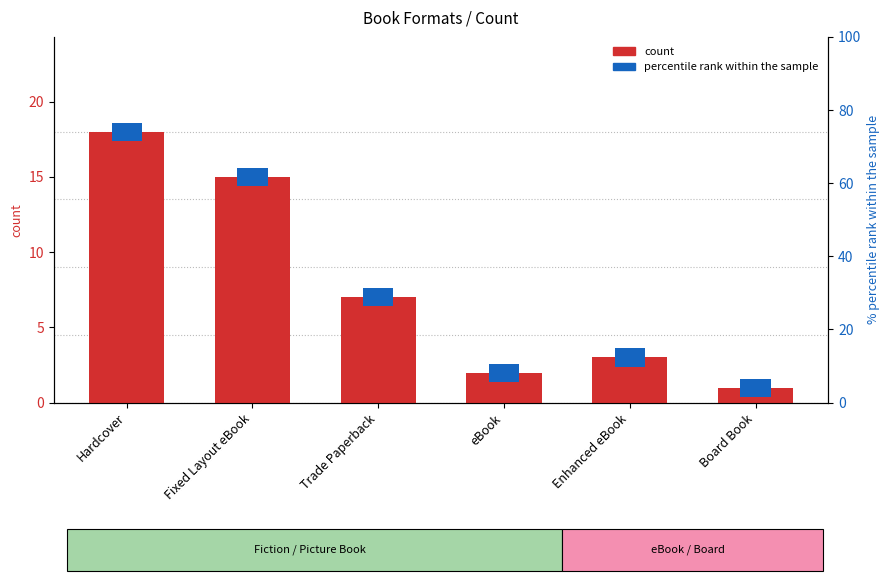

How many data points does each series have?

6